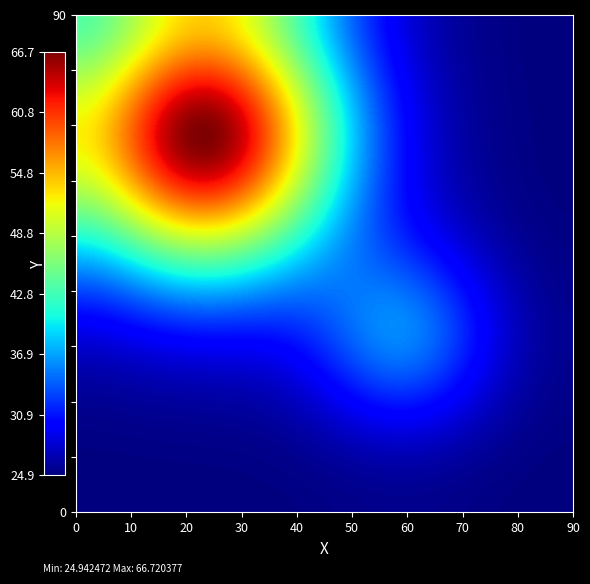

Which category has the lowest value across all series?

1